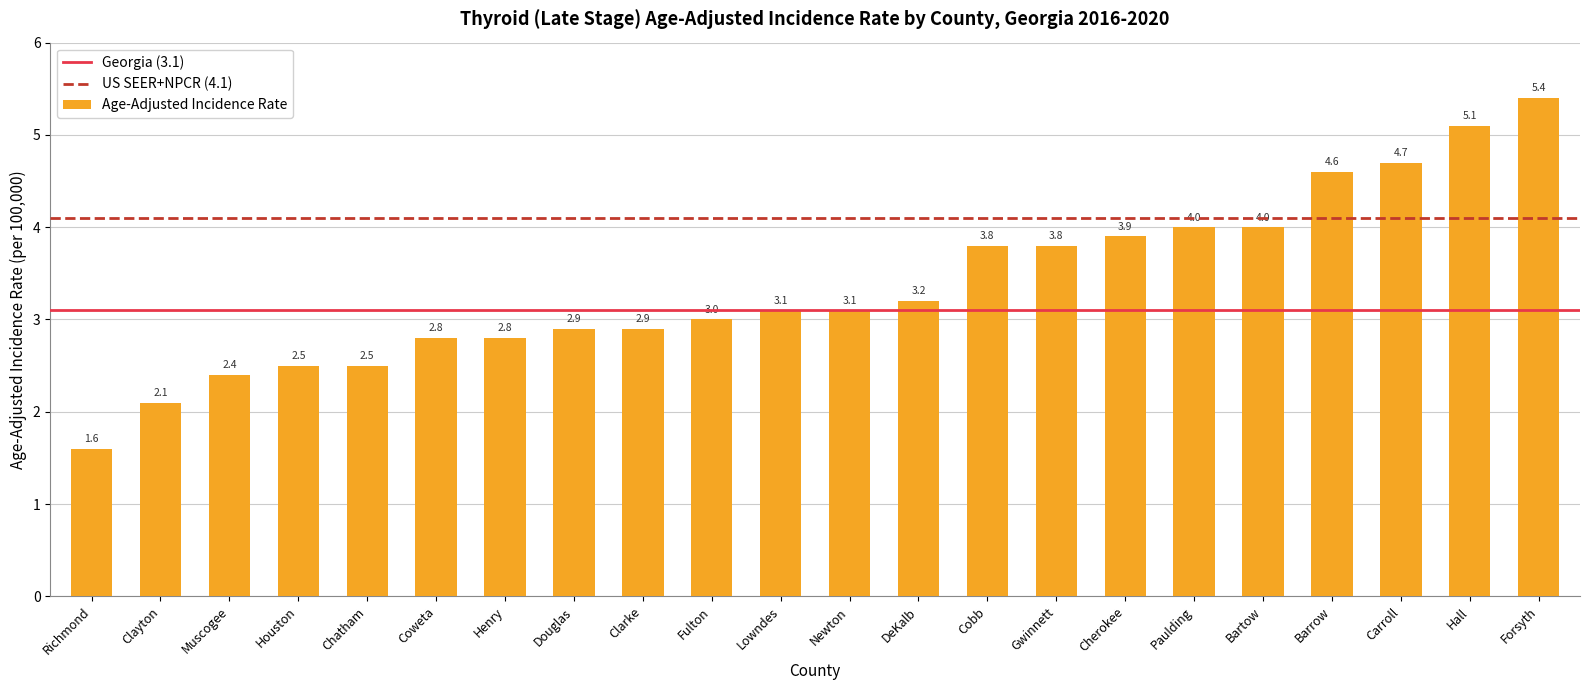

Reading right to left, transcribe all the data shown in this chart.

5.4	5.1	4.7	4.6	4.0	4.0	3.9	3.8	3.8	3.2	3.1	3.1	3.0	2.9	2.9	2.8	2.8	2.5	2.5	2.4	2.1	1.6